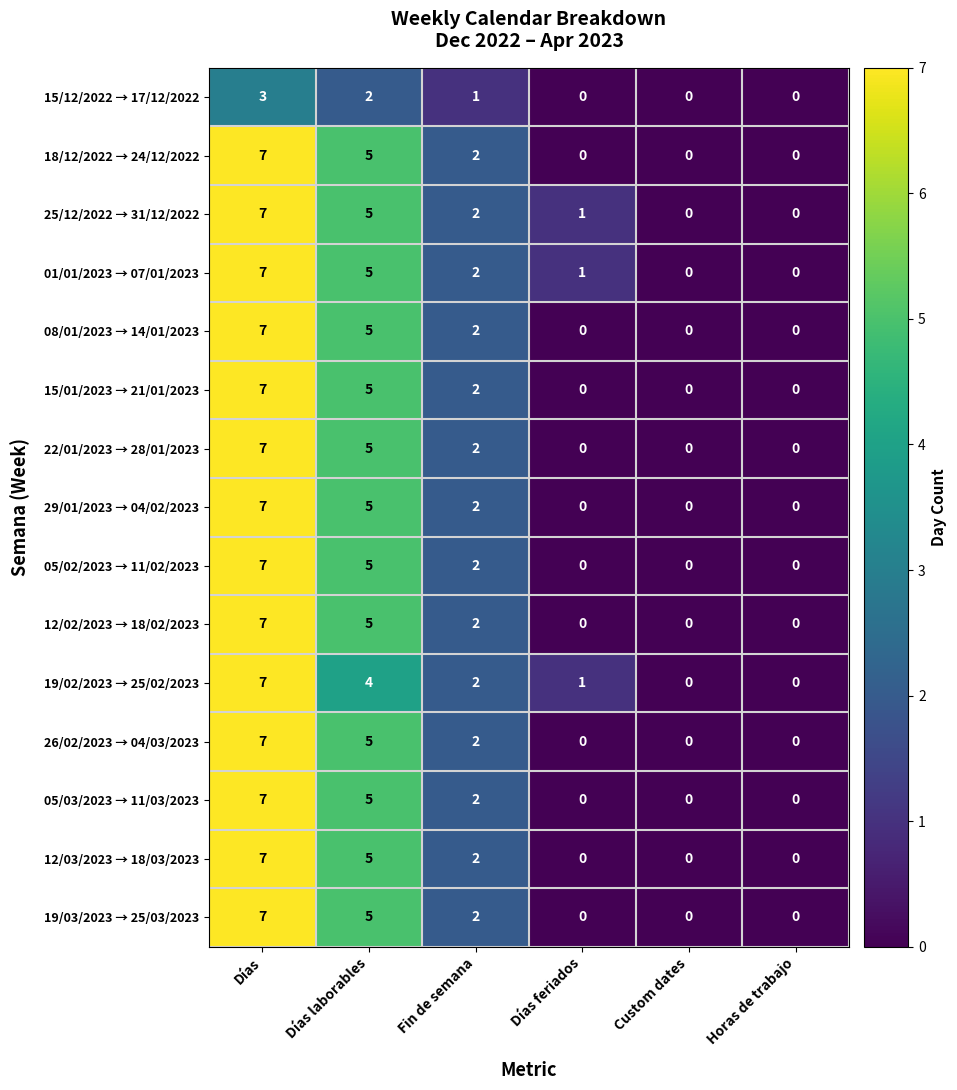

The value of 22/01/2023 → 28/01/2023 at Días laborables is 3. True or false?

False